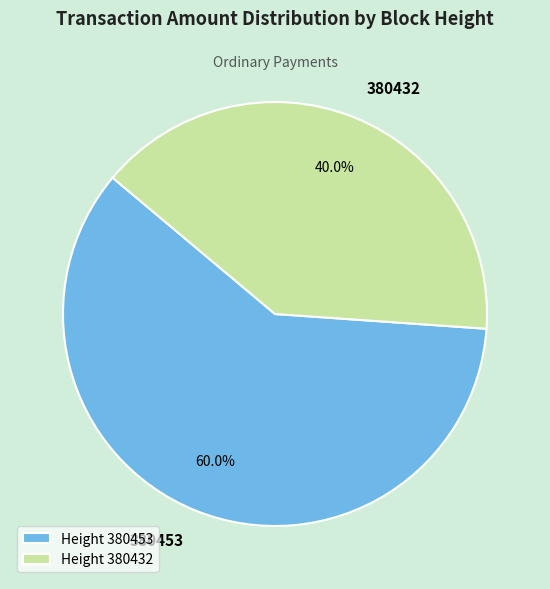

How many segments does this pie chart have?

2